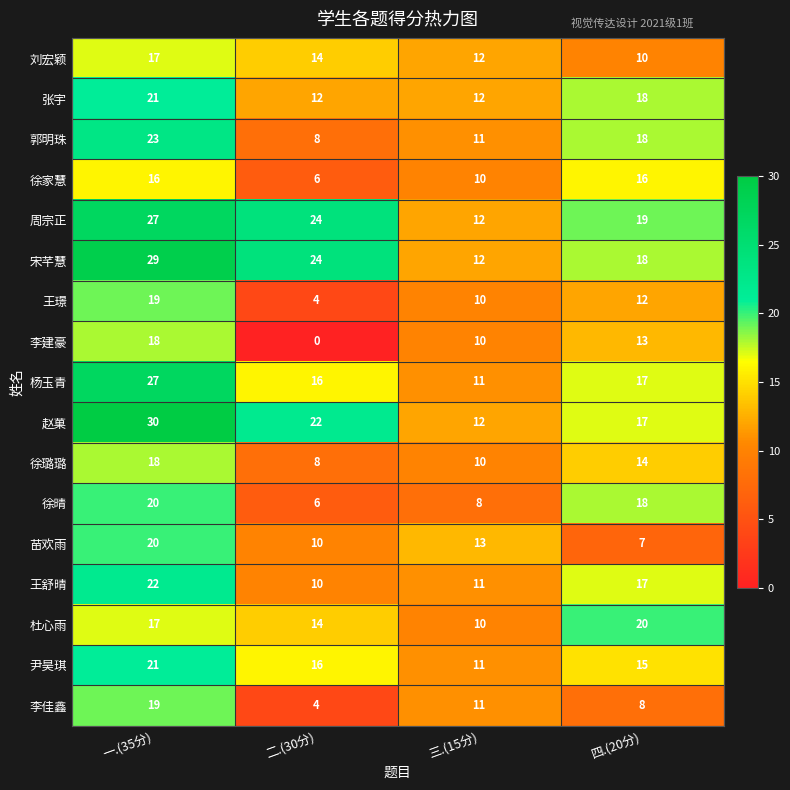

What value does the 杜心雨 series have at 二.(30分), to the nearest 10?

10